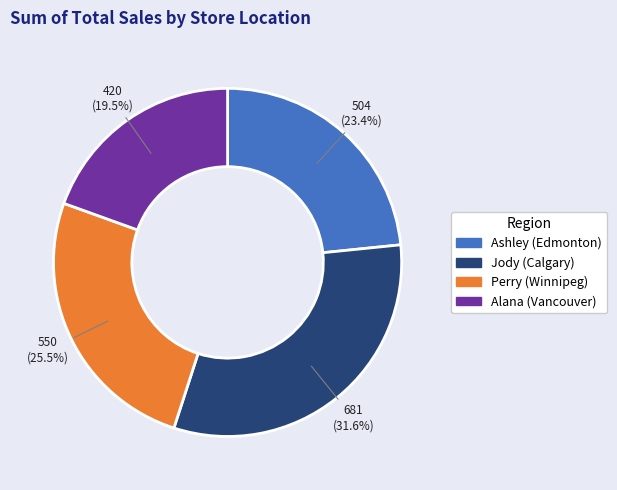

To the nearest percent, what is the difference between the Alana and Ashley slice percentages?

4%